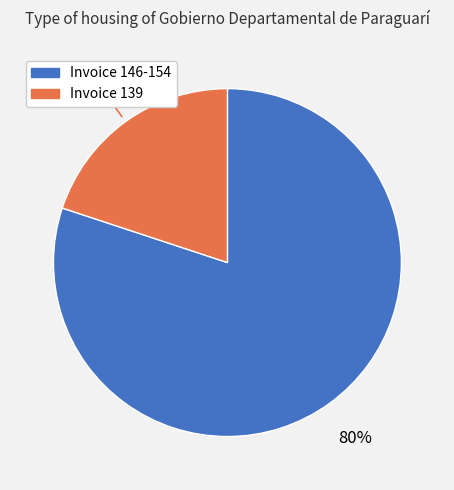

How many slices are in this pie chart?

2